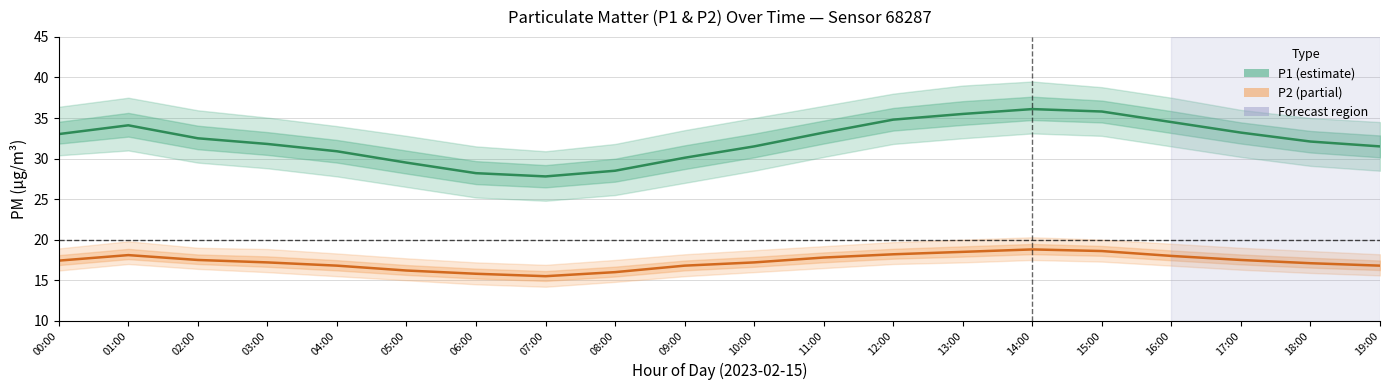

List the labels in order of P2 value, smallest first.

07:00, 06:00, 08:00, 05:00, 04:00, 09:00, 19:00, 18:00, 03:00, 10:00, 00:00, 02:00, 17:00, 11:00, 16:00, 01:00, 12:00, 13:00, 15:00, 14:00